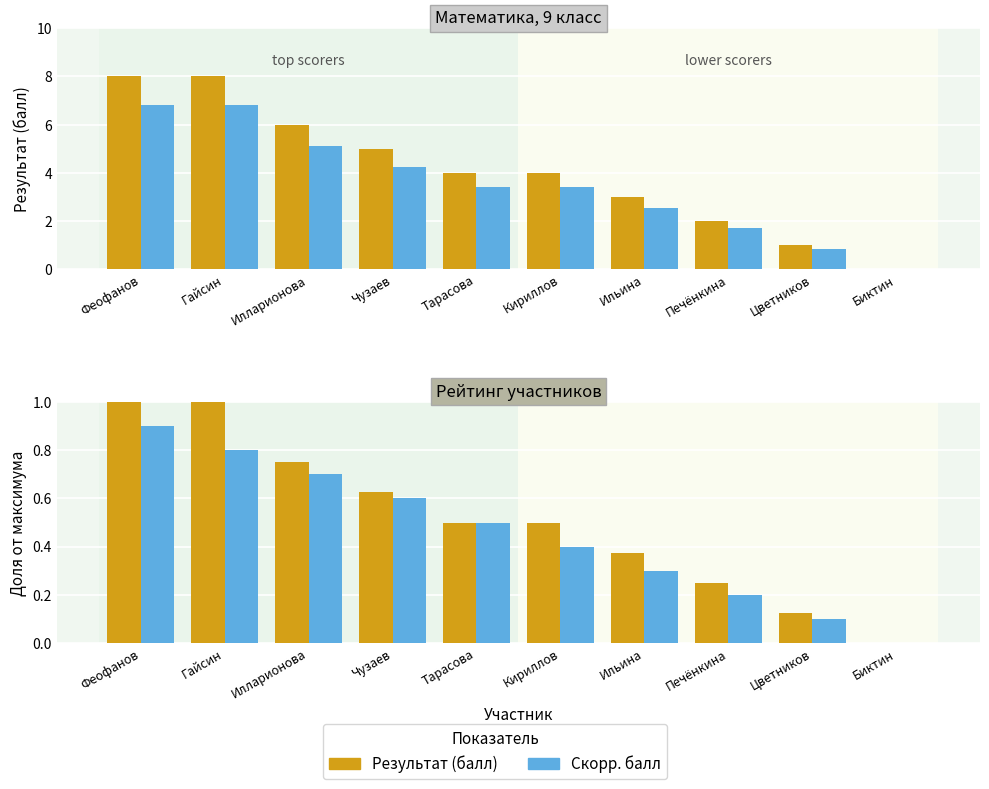

Rank the categories by Скорр. балл value from lowest to highest.

Биктин, Цветников, Печёнкина, Ильина, Кириллов, Тарасова, Чузаев, Илларионова, Гайсин, Феофанов